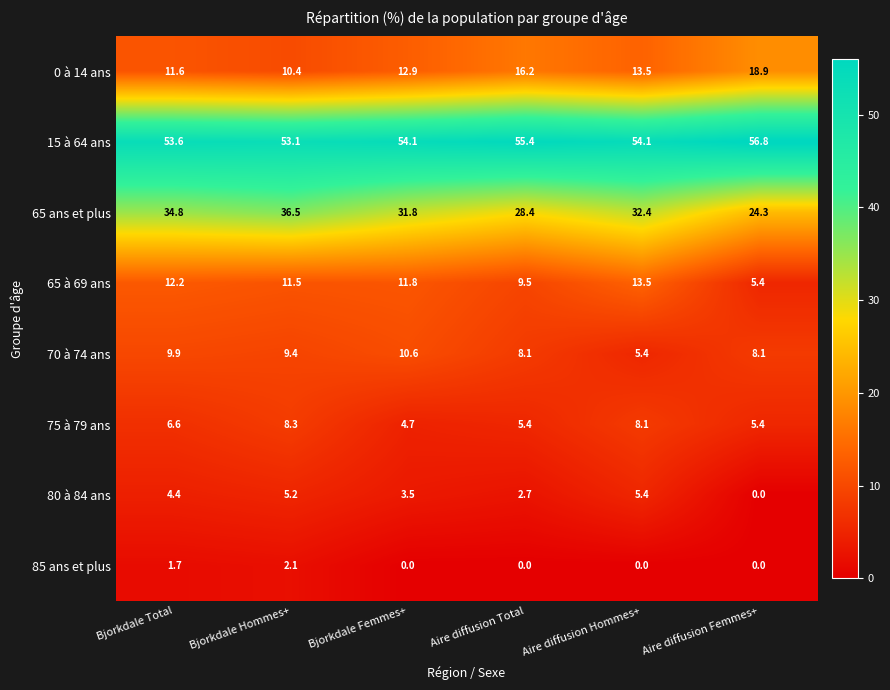

What is the spread (max minus min) of values at Bjorkdale Femmes+?

54.1